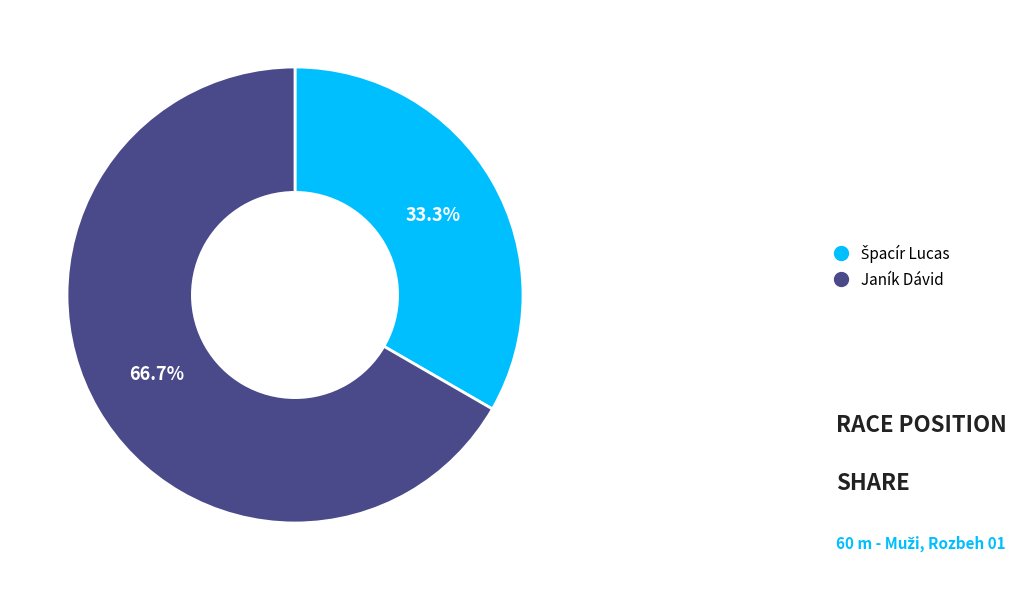

What portion of the pie excludes Janík Dávid?

33.3%